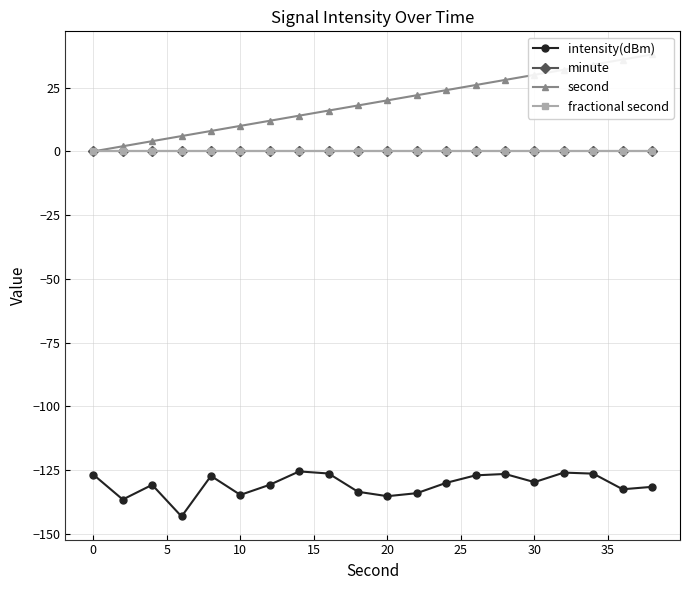

How many distinct data groups are displayed?

4